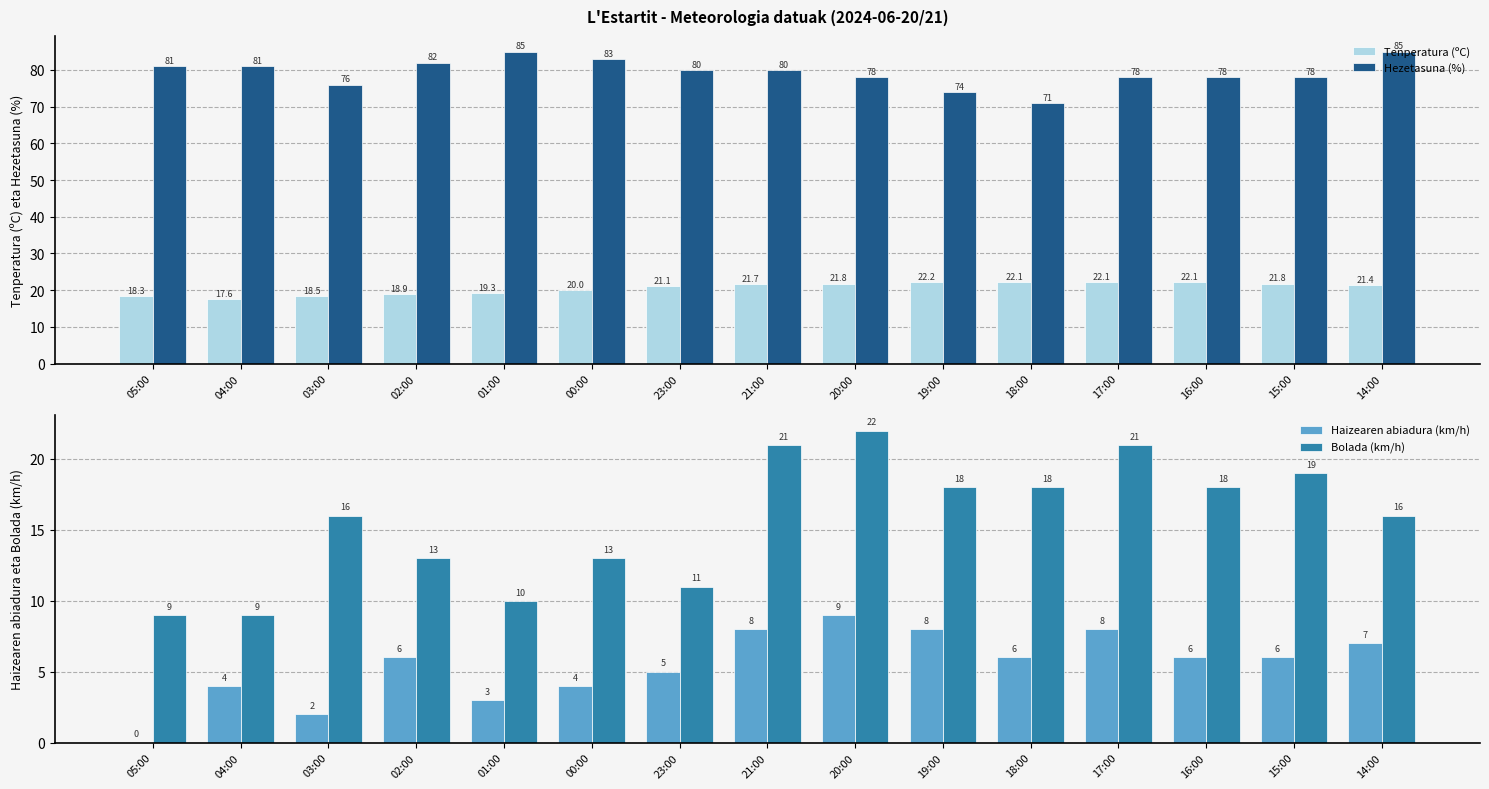

What is the value of the Bolada (km/h) bar at the 8th from the left?

21.0